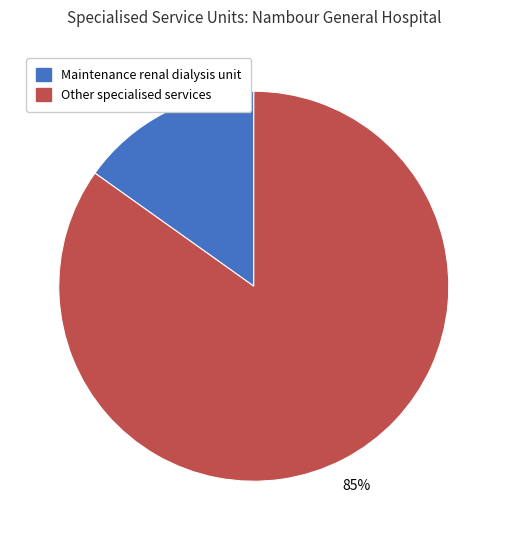

Is there a majority slice in this chart?

Yes